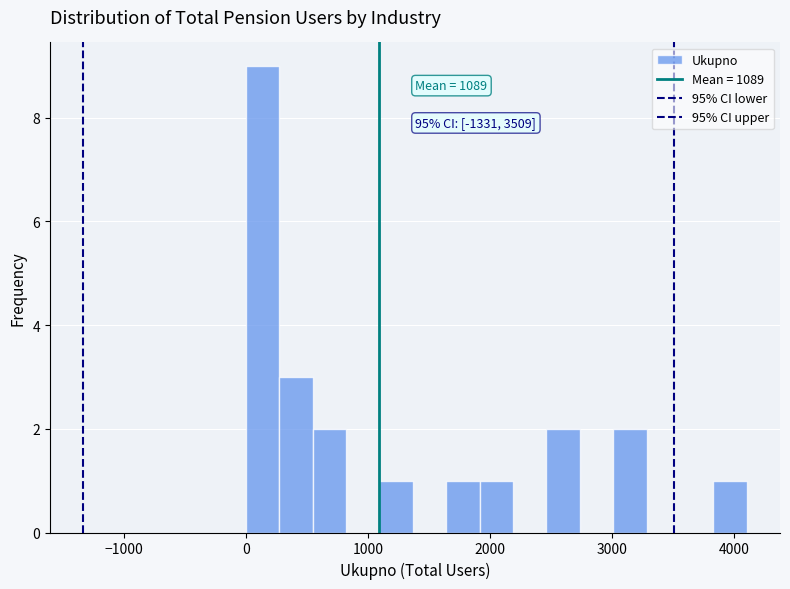

Around what value on the x-axis is the tallest bar? Give the approximate position of its centre, as read against the axis.

100